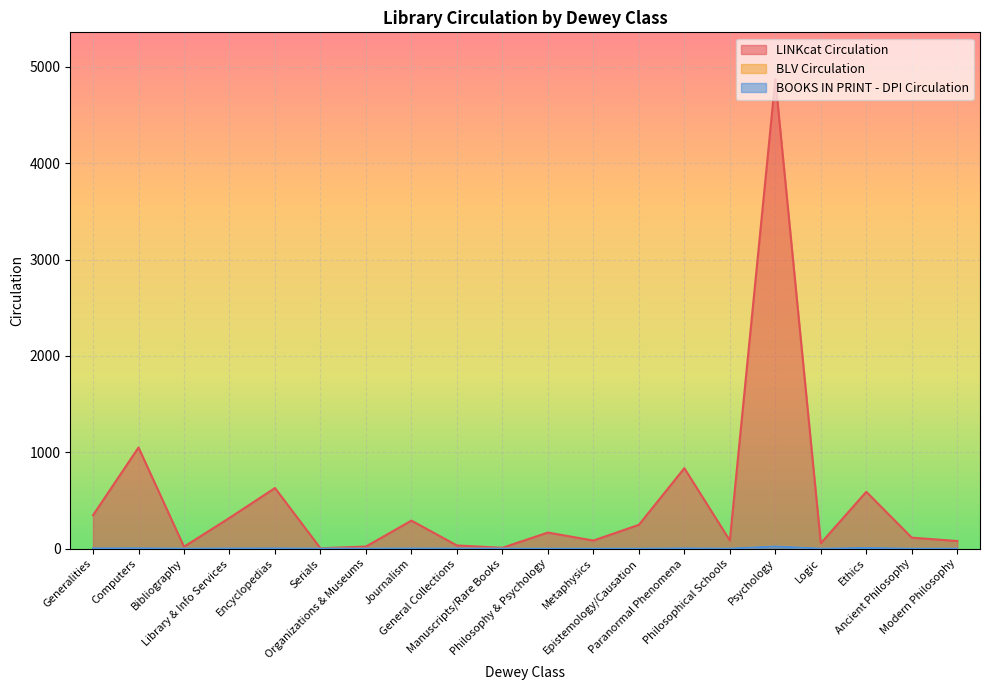

At which label does LINKcat Circulation reach its peak?

Psychology